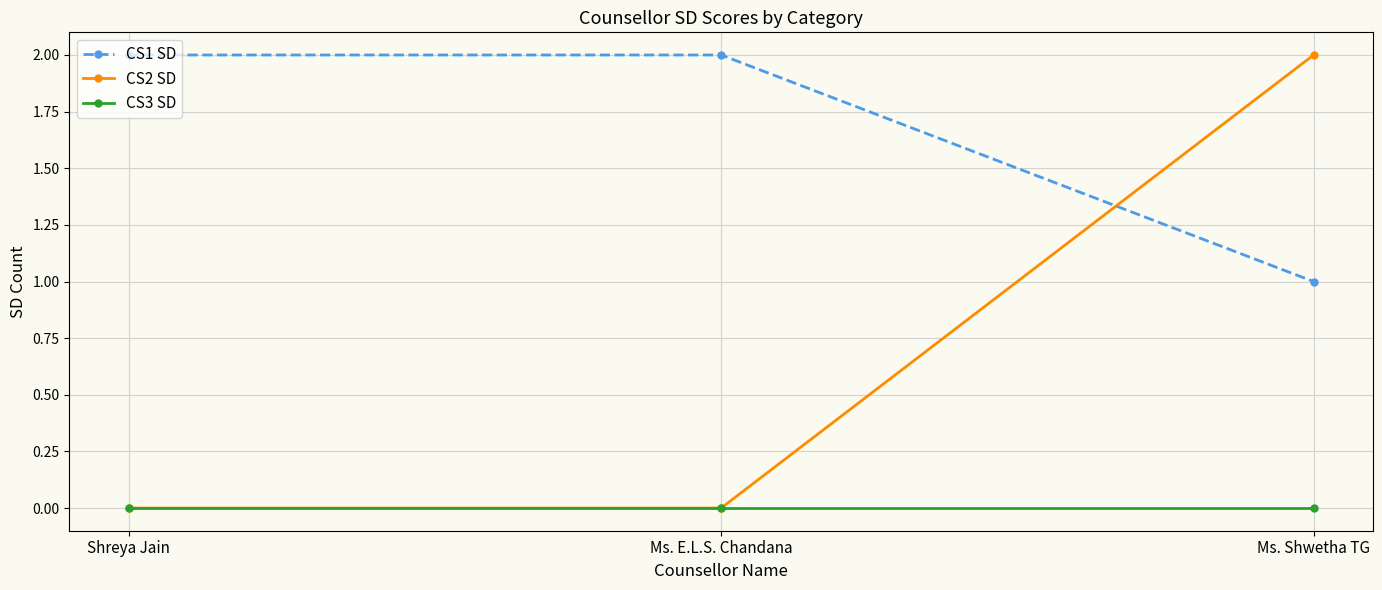

What position from the right is Shreya Jain?

3